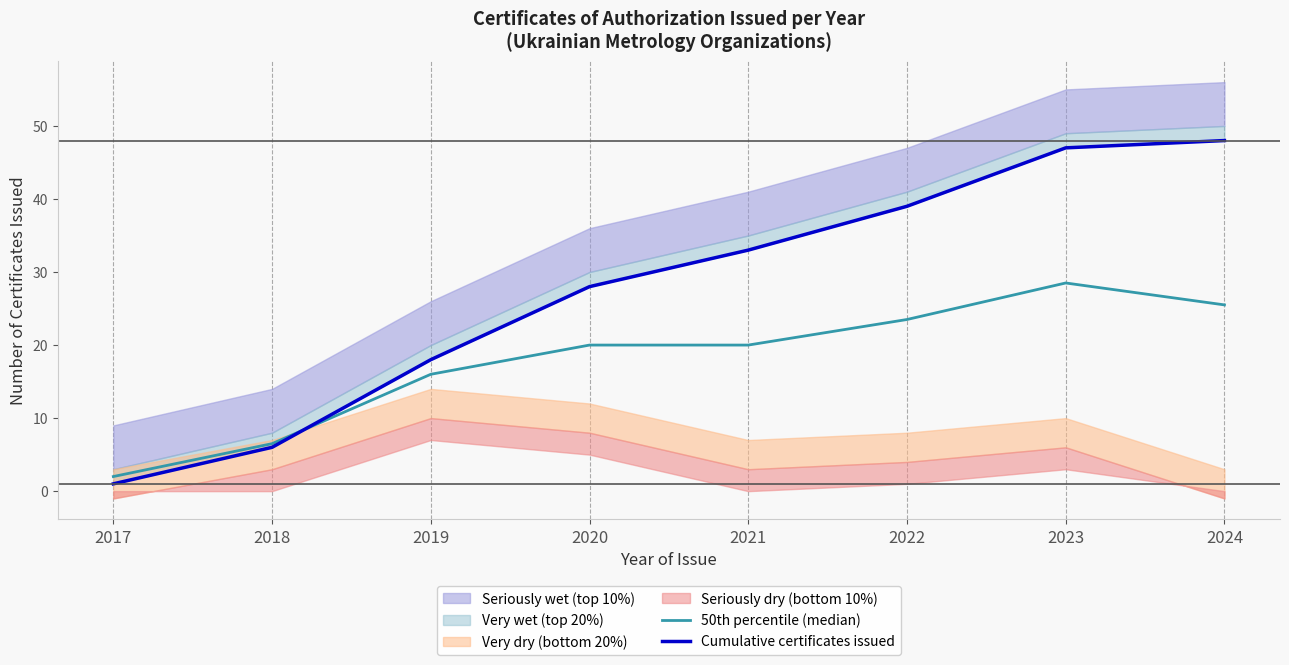

Read the Cumulative certificates issued value at 2024.

48.0